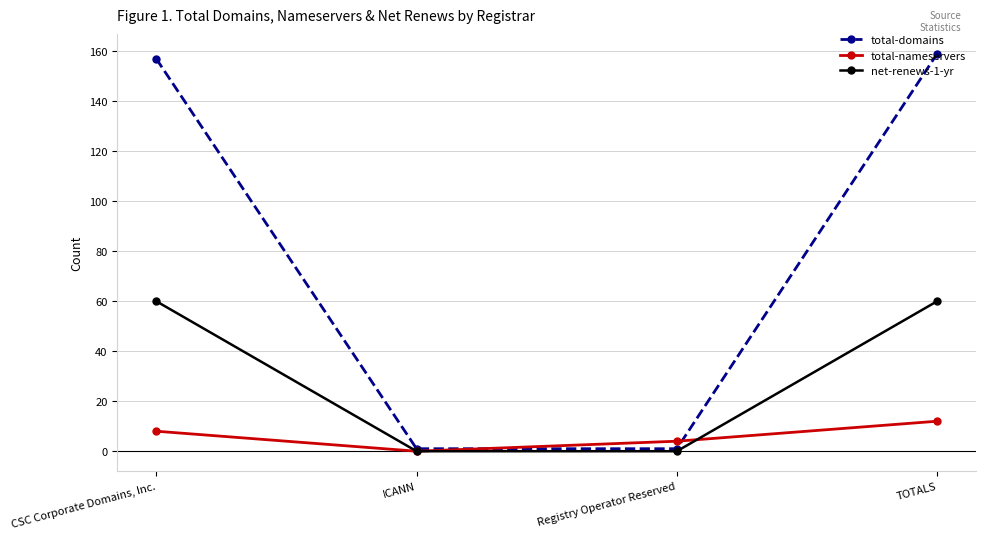

Where is total-domains nearest to the value 80?

CSC Corporate Domains, Inc.